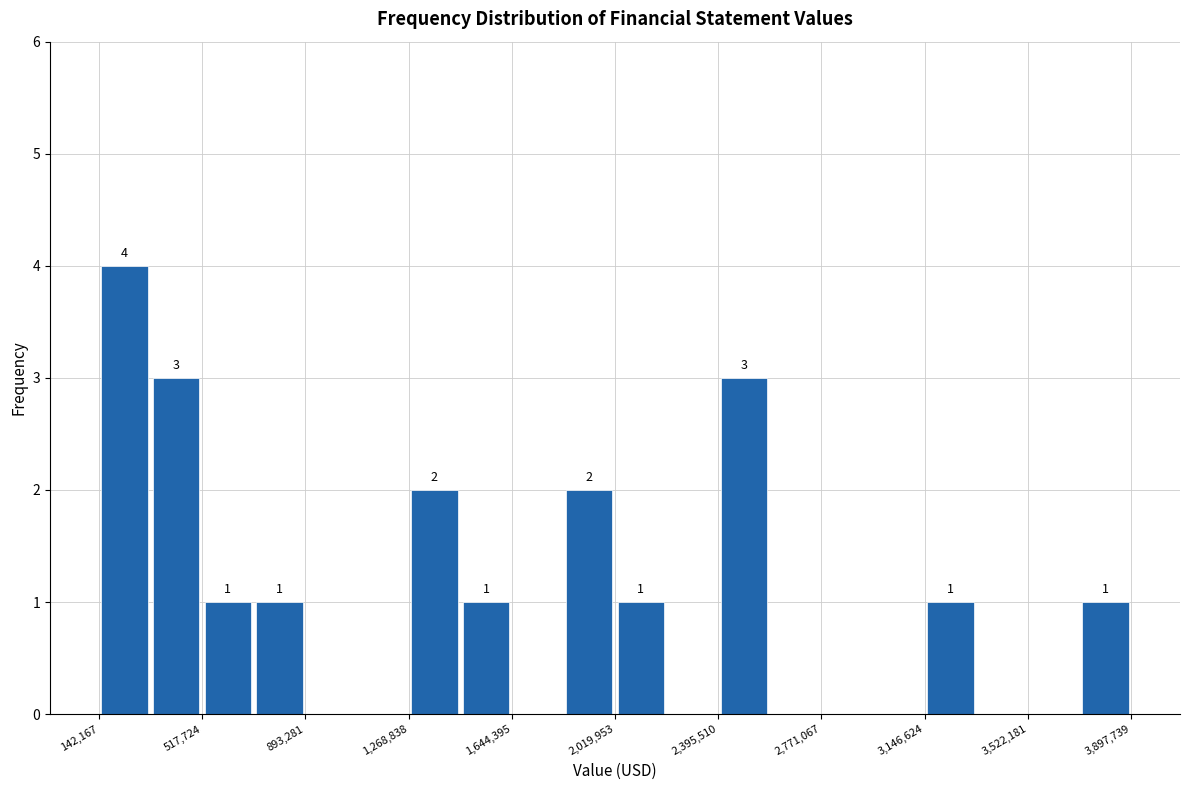

Read against the x-axis, roughly where is the centre of the tallest bar?

250000